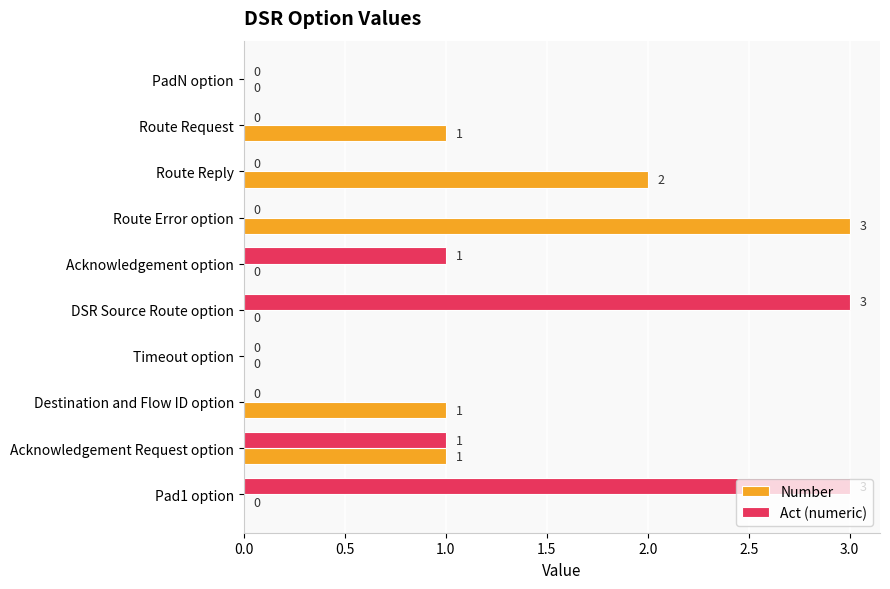

What is the sum of the Number values at Destination and Flow ID option and Route Error option?

4